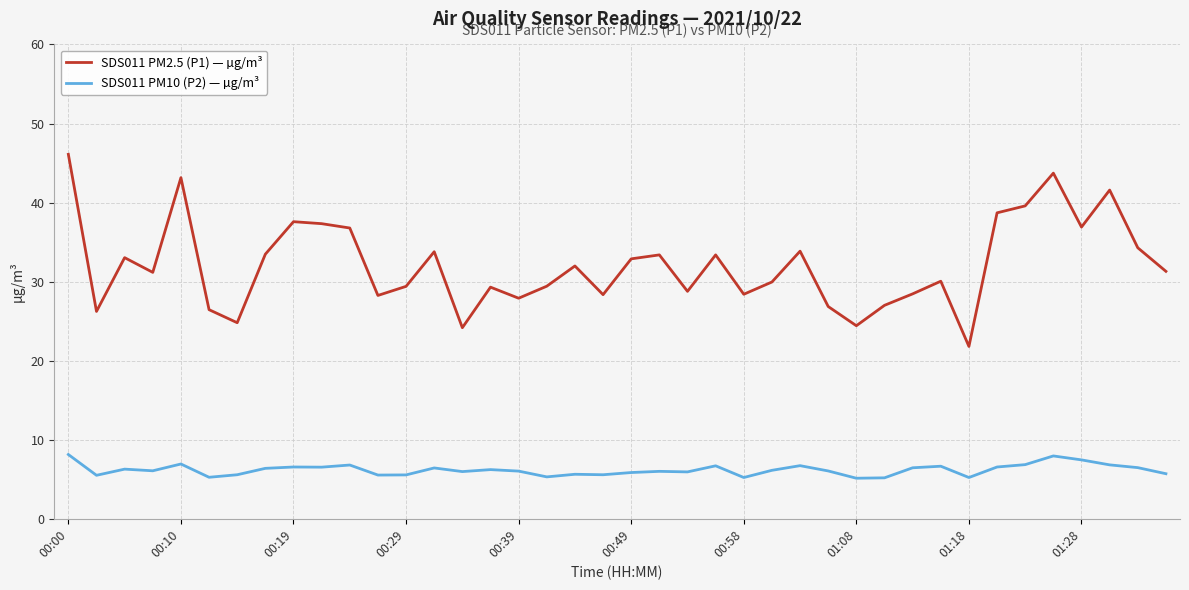

True or false: SDS011 PM2.5 (P1) — µg/m³ and SDS011 PM10 (P2) — µg/m³ intersect in this chart.

False